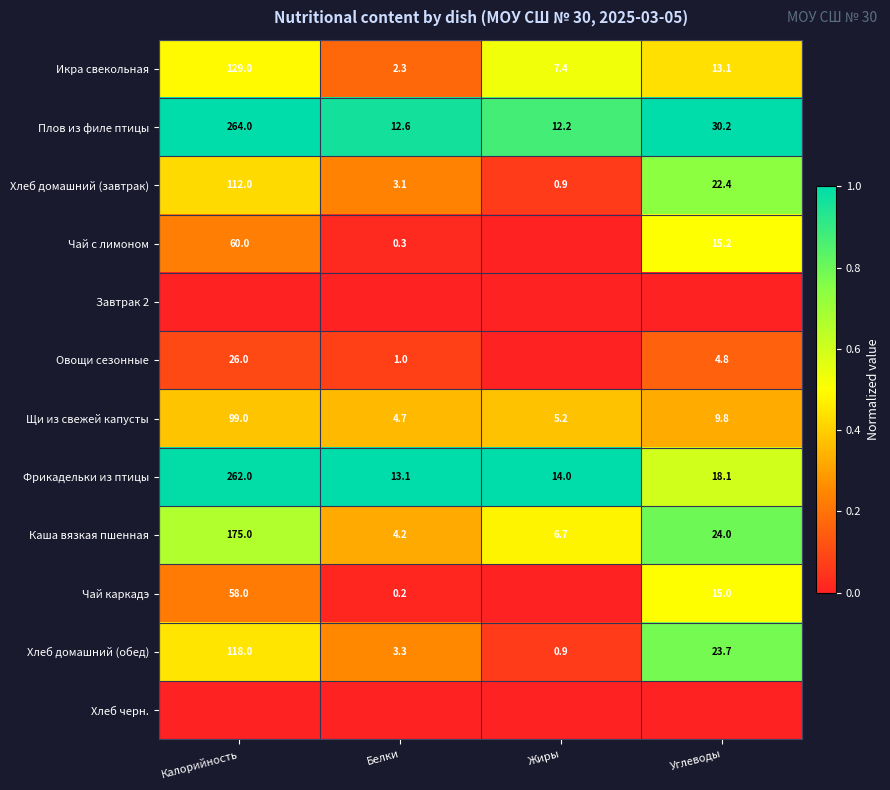

Where is Фрикадельки из птицы nearest to the value 137?

Углеводы